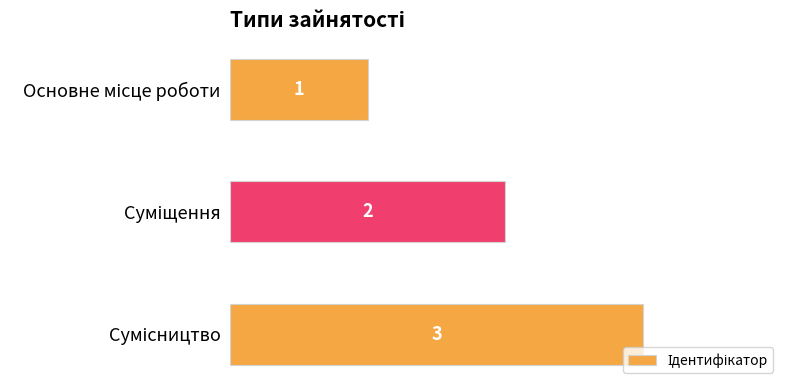

How many data points does each series have?

3